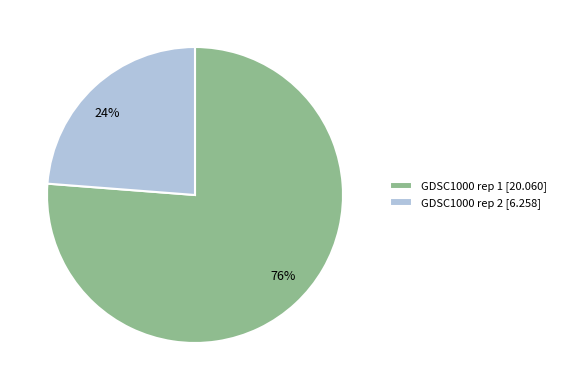

How many segments does this pie chart have?

2